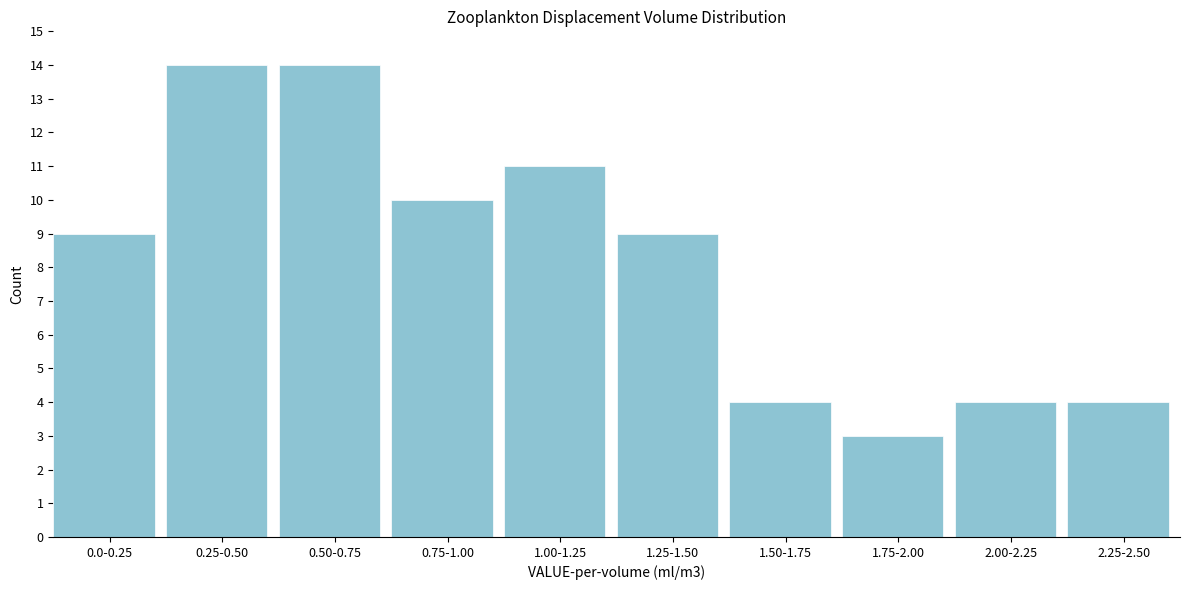

Reading right to left, what are all the values shown in this chart?

4	4	3	4	9	11	10	14	14	9